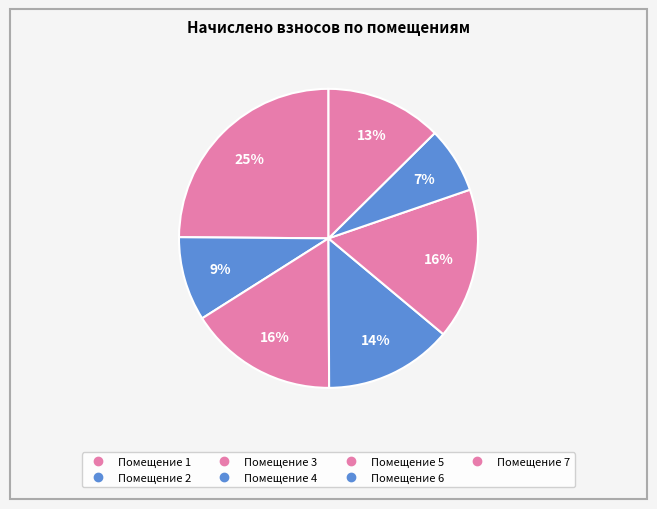

Count the number of slices in the pie.

7